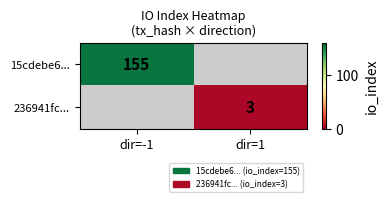

What is the minimum value shown in the chart?

3.0